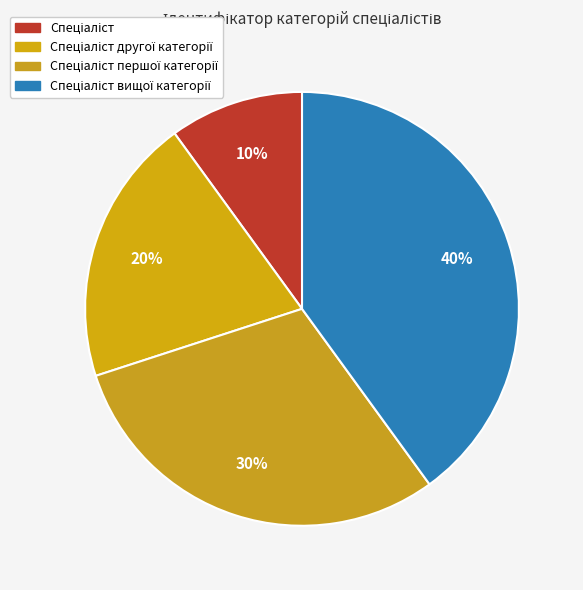

How many slices are in this pie chart?

4